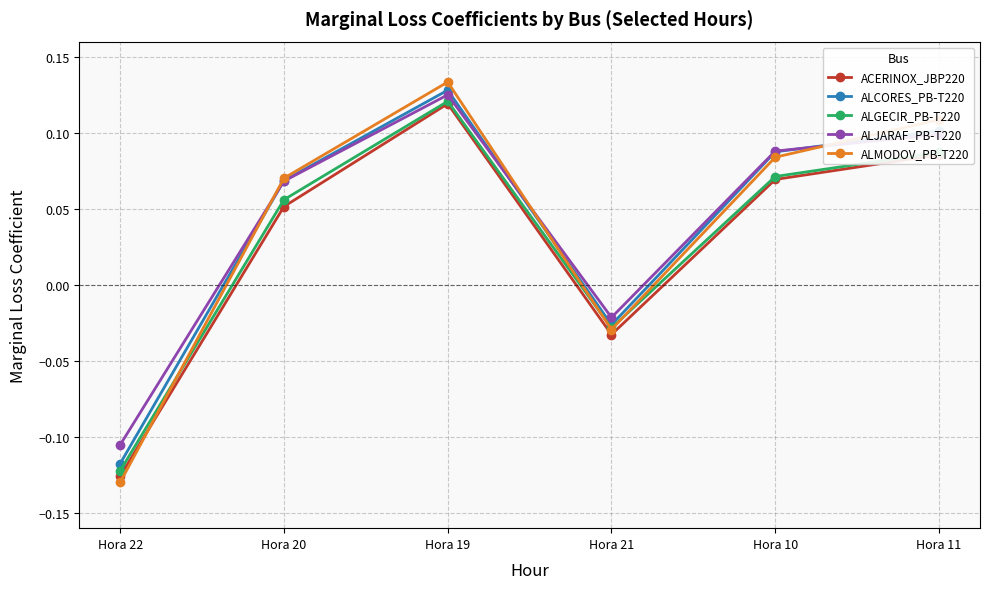

At which label is ALMODOV_PB-T220 closest to 0?

Hora 21